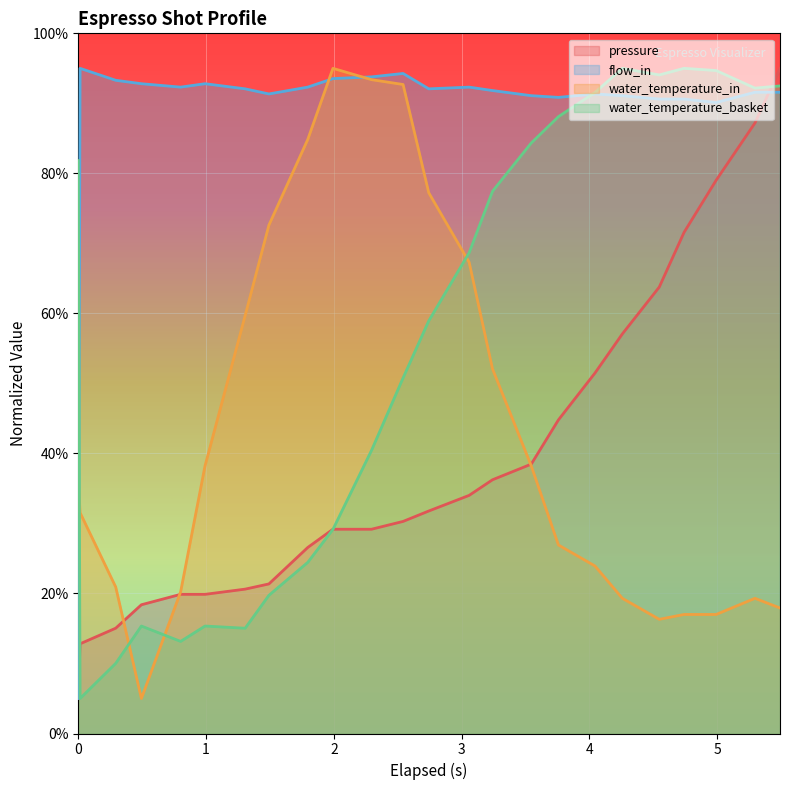

In flow_in, how many points are higher than both neighbors (excluding endpoints)?

5